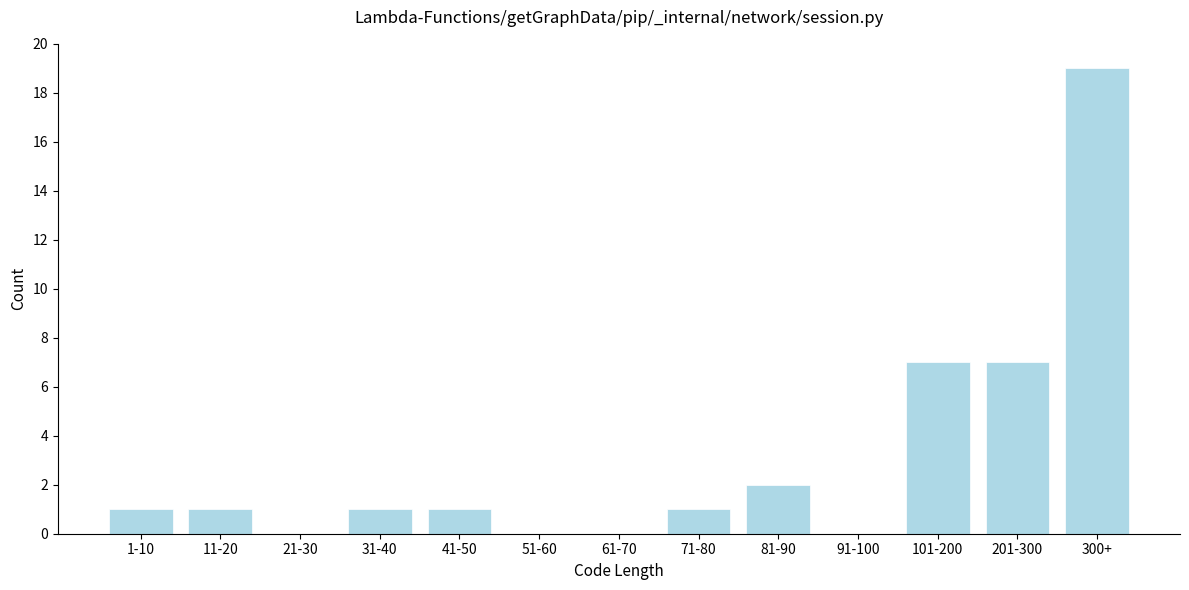

Reading left to right, list all the values displayed in this chart.

1-10=1	11-20=1	21-30=0	31-40=1	41-50=1	51-60=0	61-70=0	71-80=1	81-90=2	91-100=0	101-200=7	201-300=7	300+=19